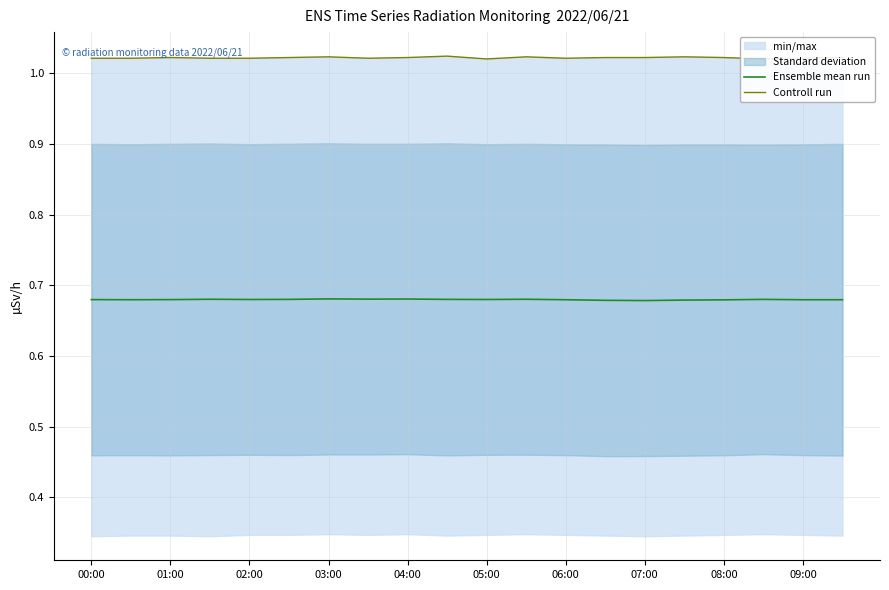

The Ensemble mean run series shows 1.0 at 03:00. True or false?

False